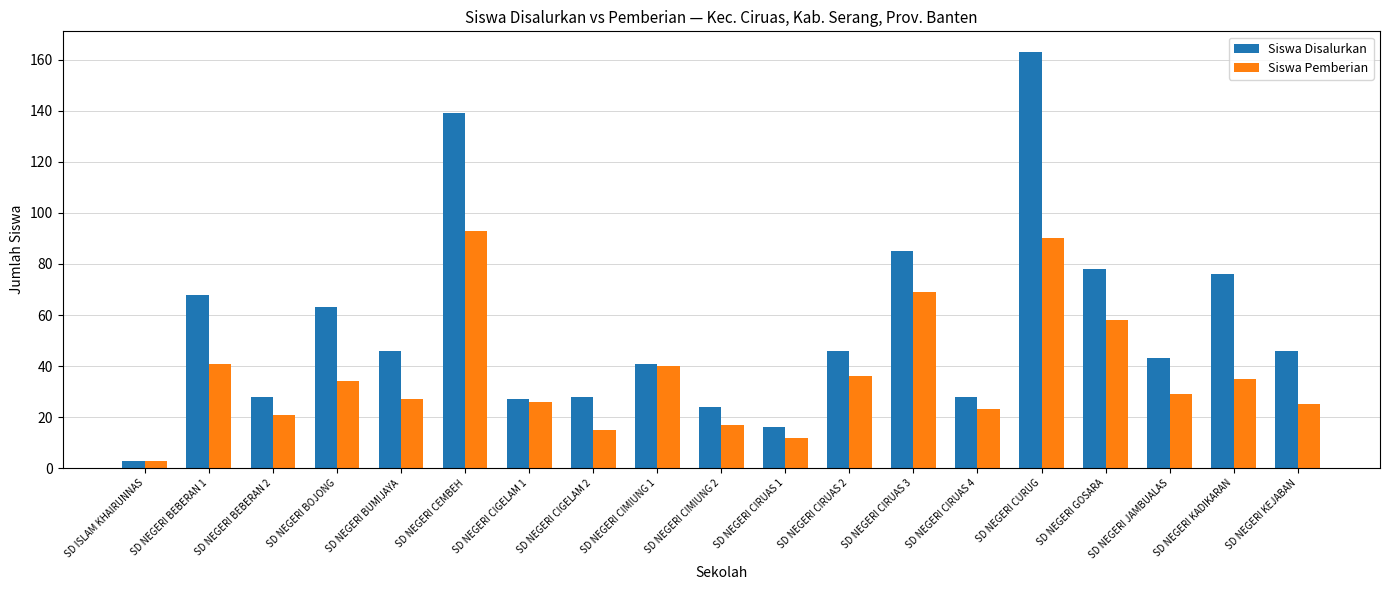

Is the value of Siswa Pemberian at SD NEGERI CIRUAS 1 greater than the value of Siswa Disalurkan at SD NEGERI BUMIJAYA?

No